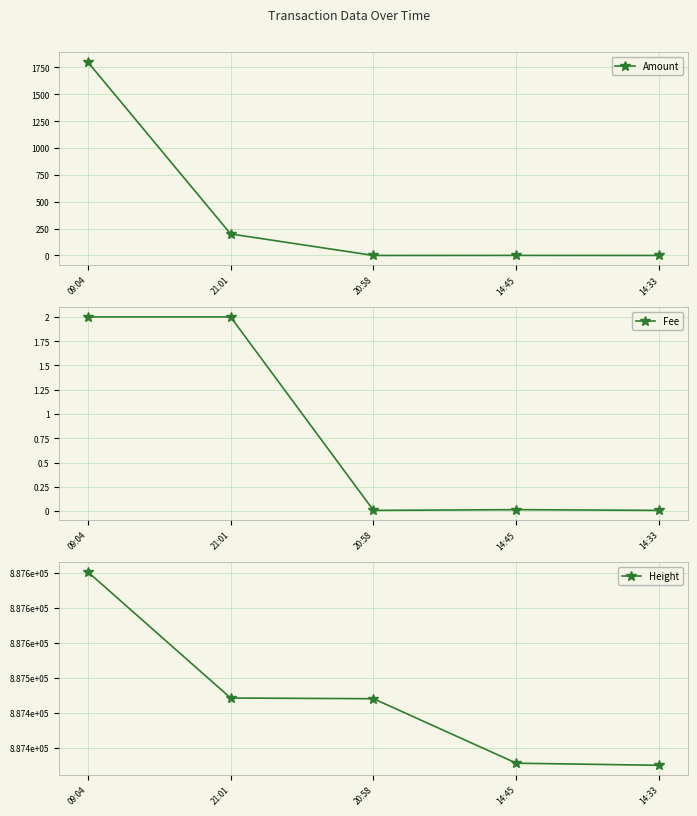

True or false: Fee and Height intersect in this chart.

False